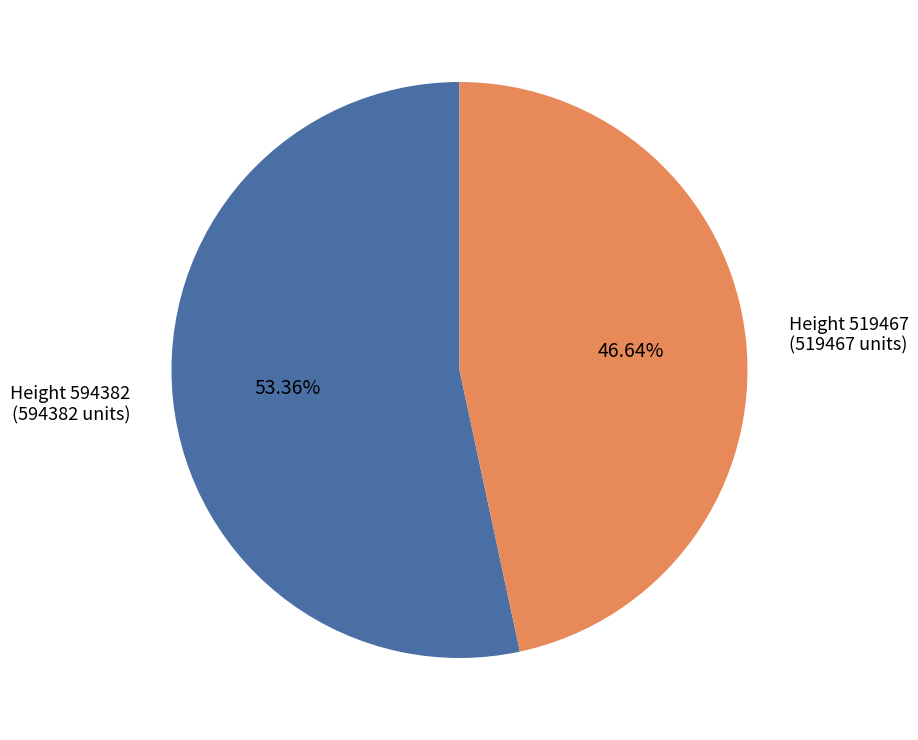

Does any single category account for the majority?

Yes